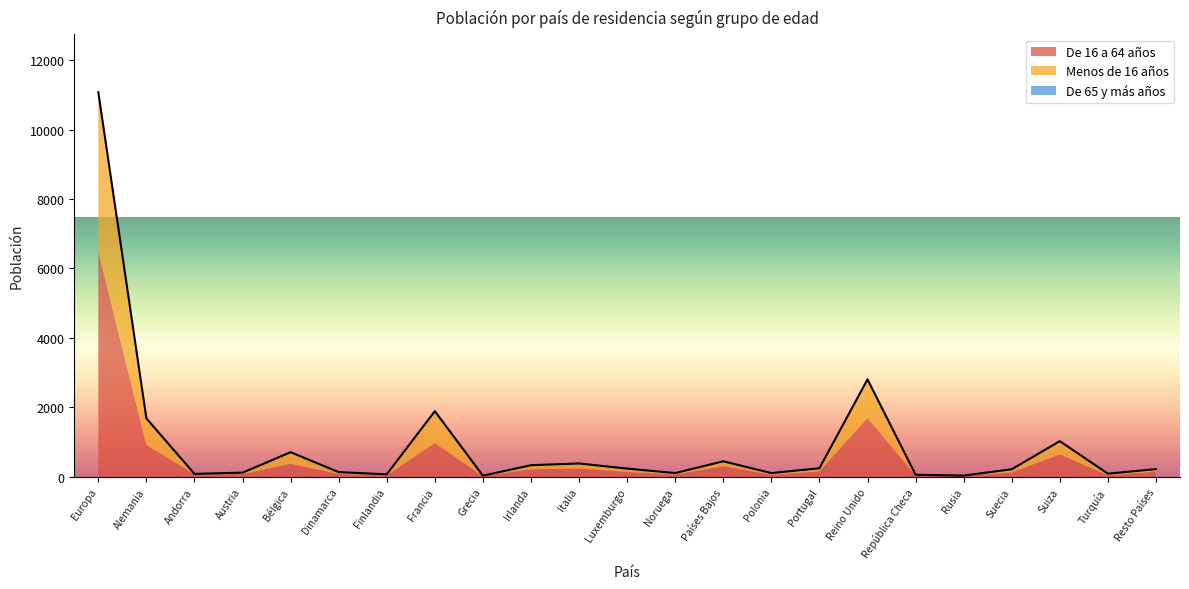

At which category does the chart reach its peak across all series?

Europa